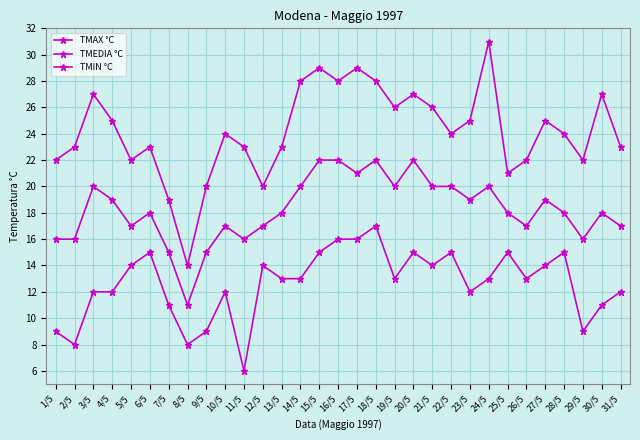

Which series has the widest spread of values?

TMAX °C